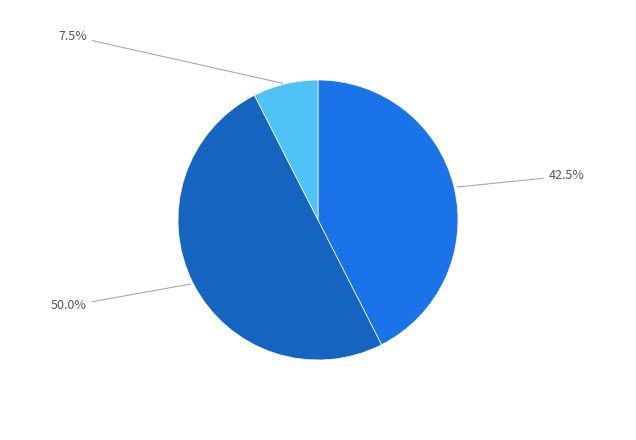

How many segments does this pie chart have?

3